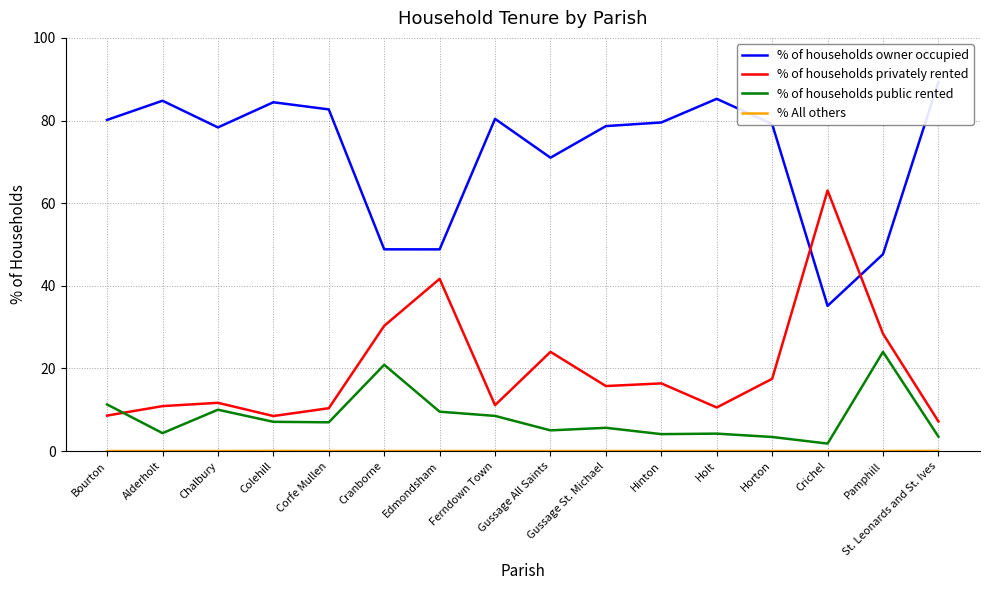

How many intersections are there between % of households public rented and % of households privately rented?

1